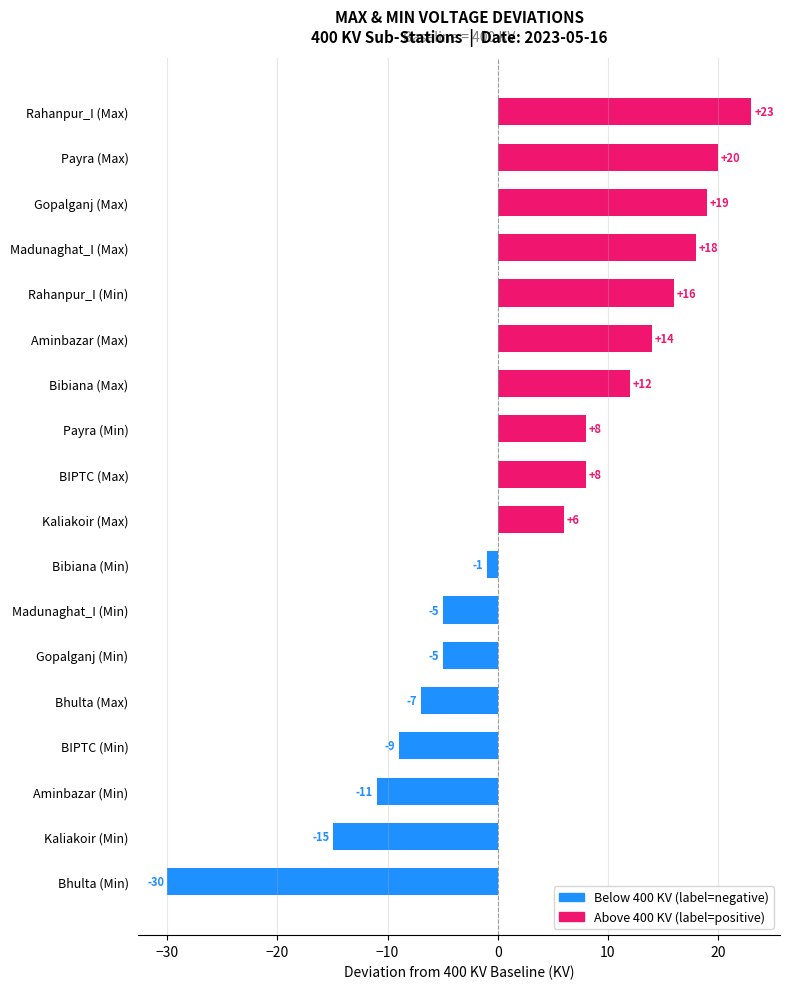

What value does the data have at Gopalganj (Max), to the nearest 10?

20